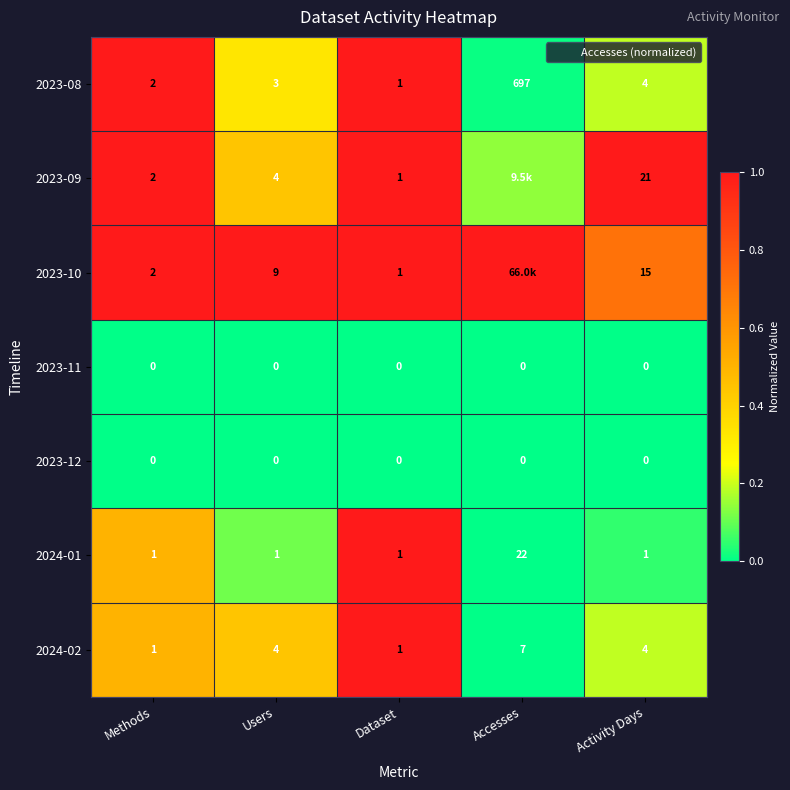

Which has a higher value, Activity Days or Methods?

Methods